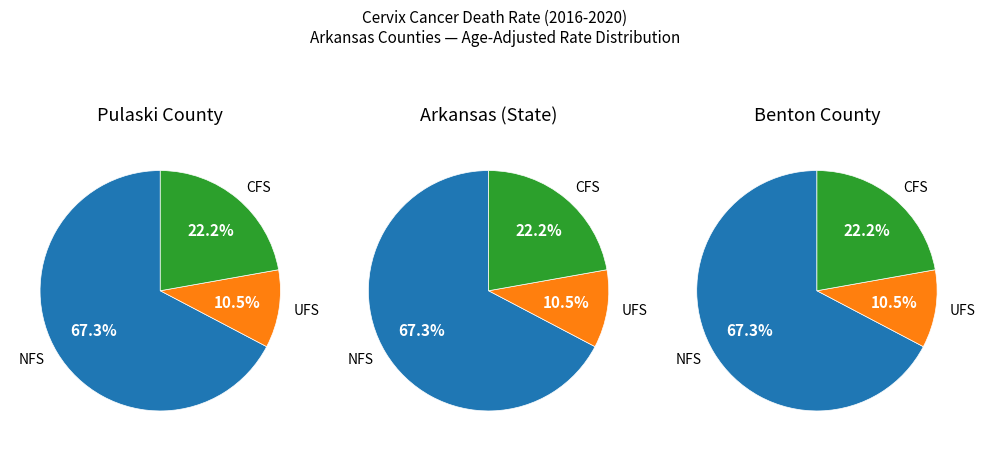

To the nearest percent, what portion does Pulaski County represent?

33%